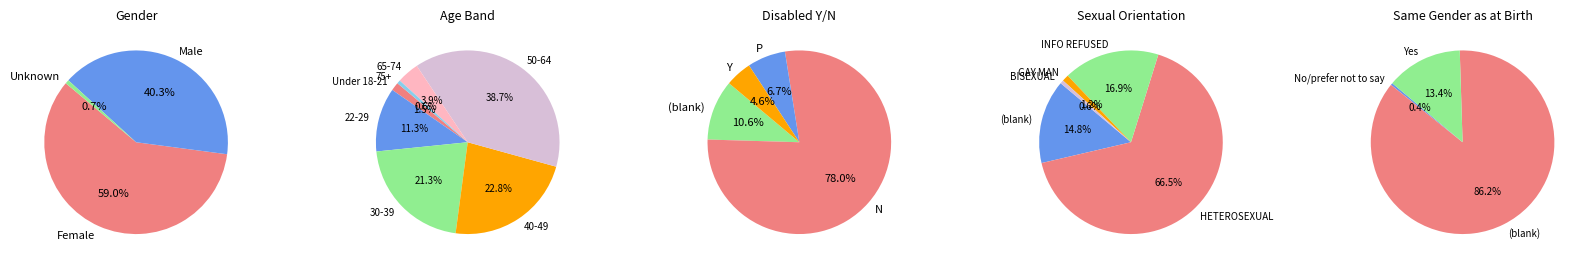

Which slice represents more than half of the pie?

Female